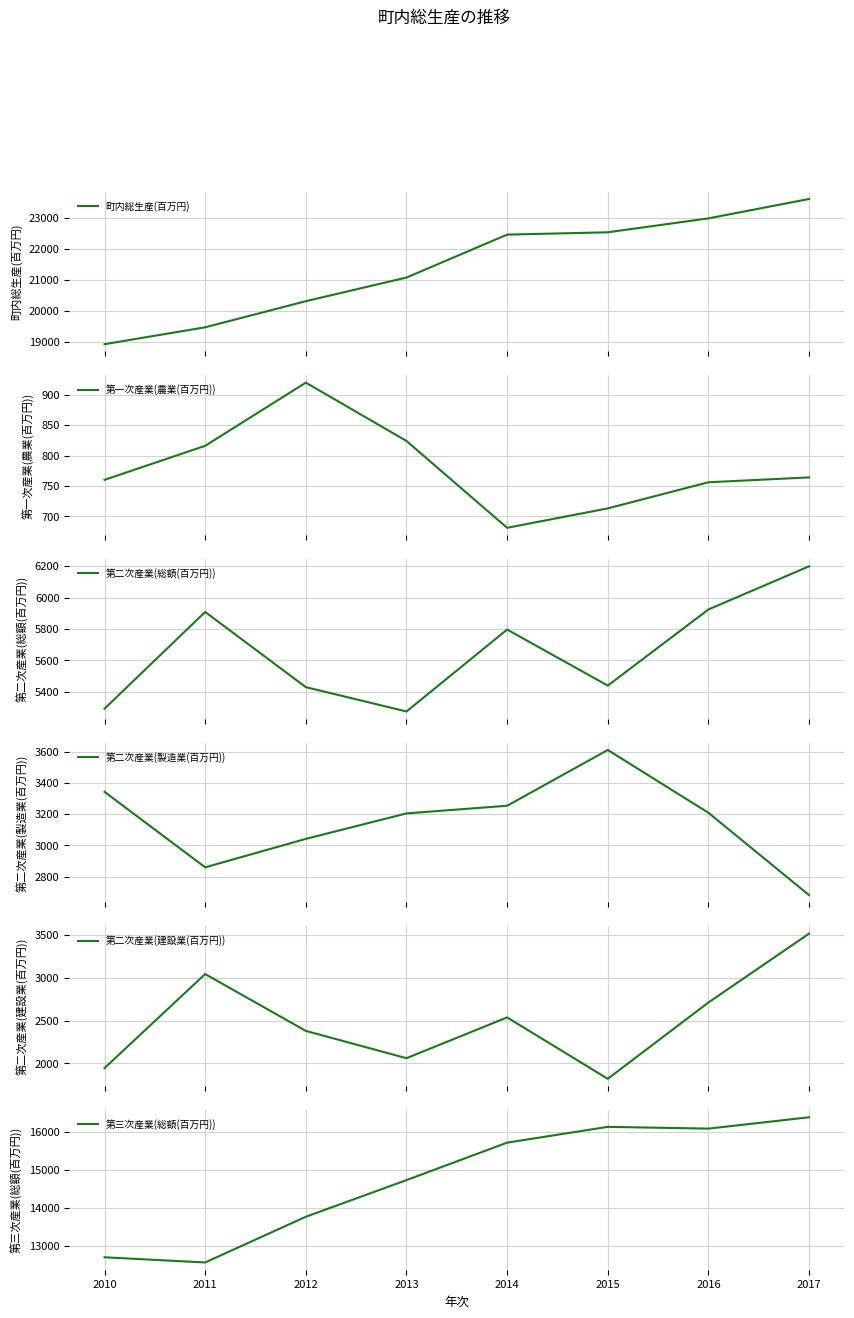

How many lines are shown in the chart?

6